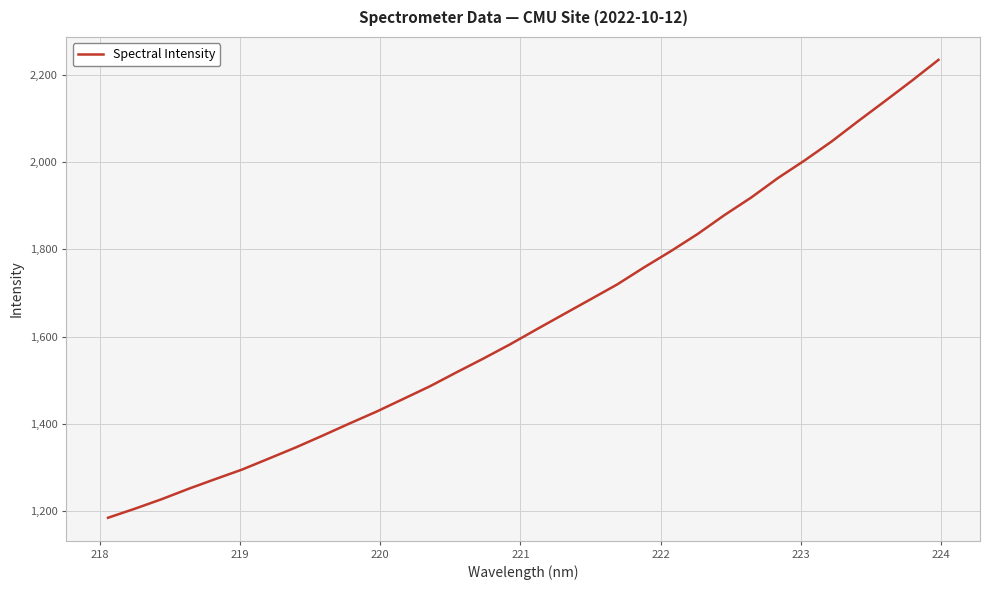

What is the greatest value displayed?

2234.7